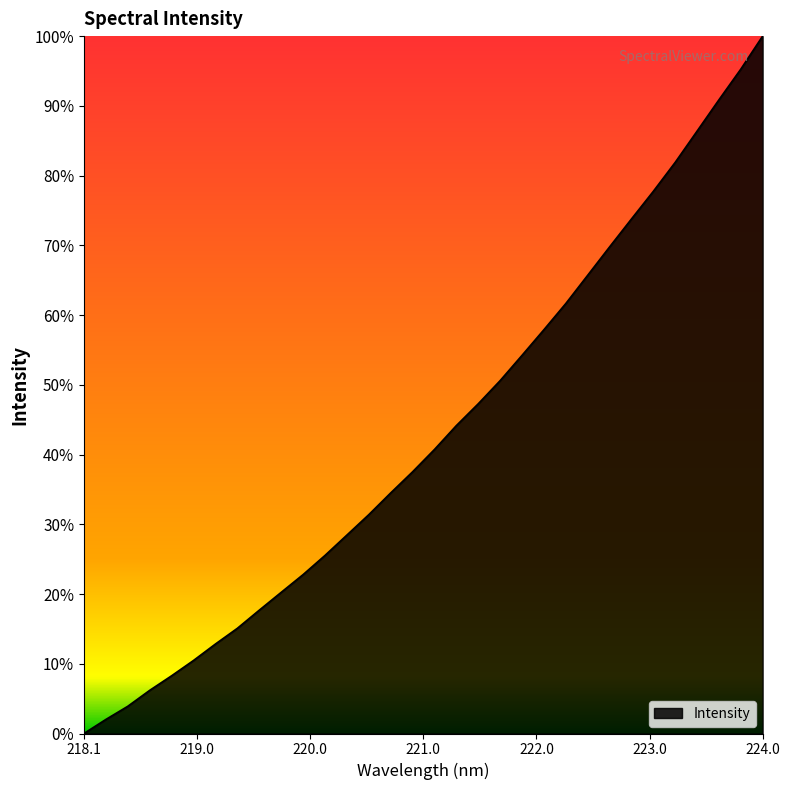

What is the average value?

43.0